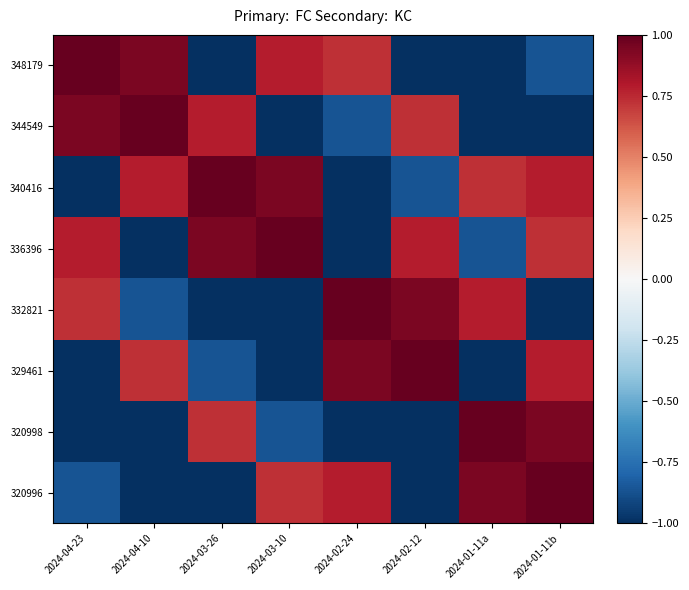

Reading right to left, transcribe all the data shown in this chart.

348179: 2024-01-11b=-0.9	2024-01-11a=-1.0	2024-02-12=-1.0	2024-02-24=0.7	2024-03-10=0.8	2024-03-26=-1.0	2024-04-10=0.9	2024-04-23=1.0
344549: 2024-01-11b=-1.0	2024-01-11a=-1.0	2024-02-12=0.7	2024-02-24=-0.9	2024-03-10=-1.0	2024-03-26=0.8	2024-04-10=1.0	2024-04-23=0.9
340416: 2024-01-11b=0.8	2024-01-11a=0.7	2024-02-12=-0.9	2024-02-24=-1.0	2024-03-10=0.9	2024-03-26=1.0	2024-04-10=0.8	2024-04-23=-1.0
336396: 2024-01-11b=0.7	2024-01-11a=-0.9	2024-02-12=0.8	2024-02-24=-1.0	2024-03-10=1.0	2024-03-26=0.9	2024-04-10=-1.0	2024-04-23=0.8
332821: 2024-01-11b=-1.0	2024-01-11a=0.8	2024-02-12=0.9	2024-02-24=1.0	2024-03-10=-1.0	2024-03-26=-1.0	2024-04-10=-0.9	2024-04-23=0.7
329461: 2024-01-11b=0.8	2024-01-11a=-1.0	2024-02-12=1.0	2024-02-24=0.9	2024-03-10=-1.0	2024-03-26=-0.9	2024-04-10=0.7	2024-04-23=-1.0
320998: 2024-01-11b=0.9	2024-01-11a=1.0	2024-02-12=-1.0	2024-02-24=-1.0	2024-03-10=-0.9	2024-03-26=0.7	2024-04-10=-1.0	2024-04-23=-1.0
320996: 2024-01-11b=1.0	2024-01-11a=0.9	2024-02-12=-1.0	2024-02-24=0.8	2024-03-10=0.7	2024-03-26=-1.0	2024-04-10=-1.0	2024-04-23=-0.9